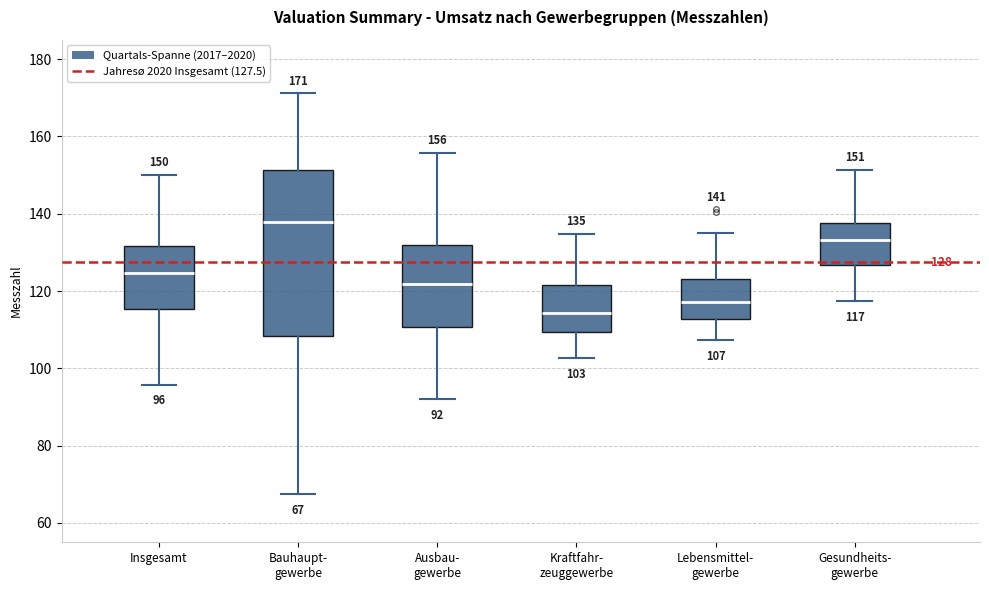

Comparing the boxes themselves (not the whiskers), which one is the tallest?

Bauhaupt- gewerbe